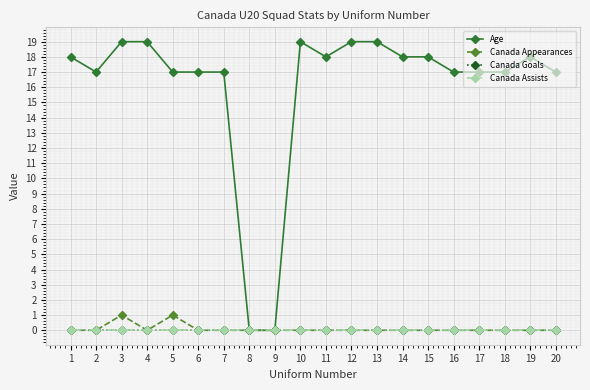

Between 11 and 2, which is larger?

11